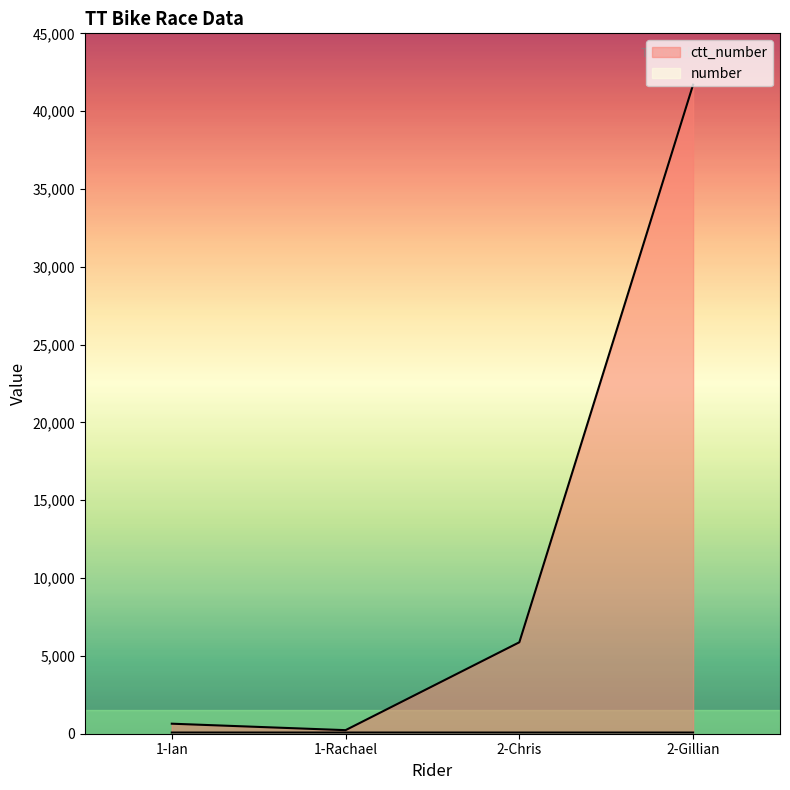

True or false: number and ctt_number cross at least once.

False